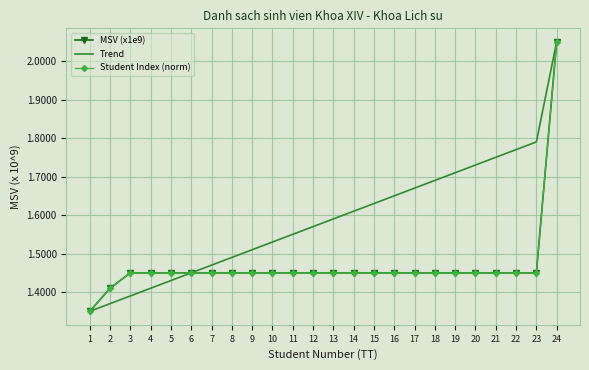

The value of MSV (x1e9) at 23 is 2.5. True or false?

False